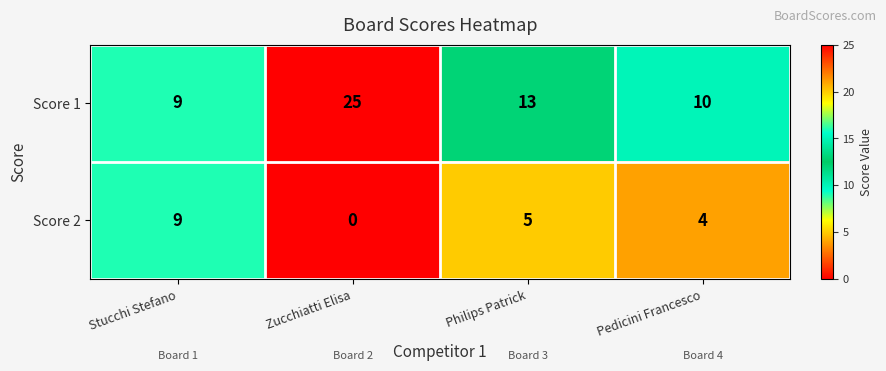

Which category has the highest value in the Score 2 series?

Stucchi Stefano